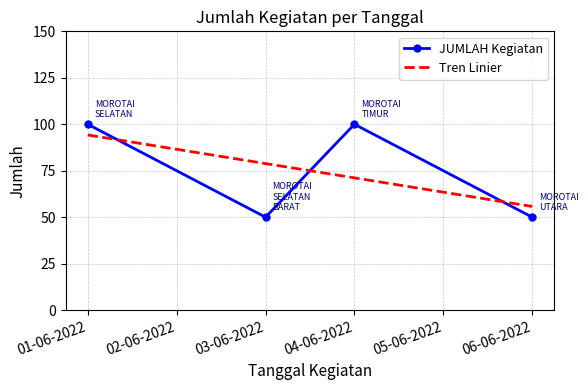

Does the chart have visible grid lines?

Yes